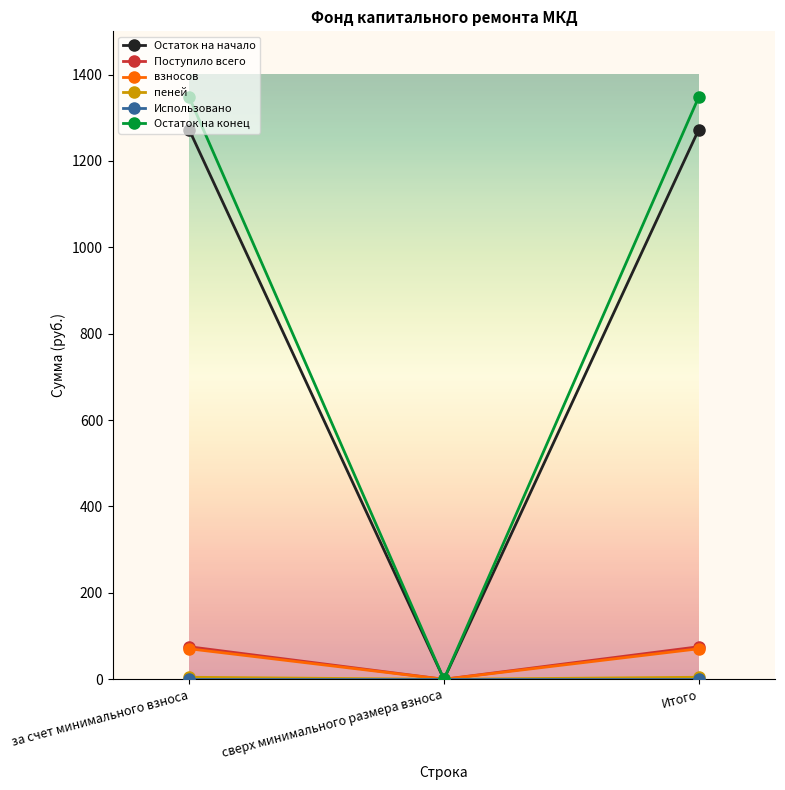

Is the value of Остаток на конец at Итого greater than the value of Поступило всего at за счет минимального взноса?

Yes